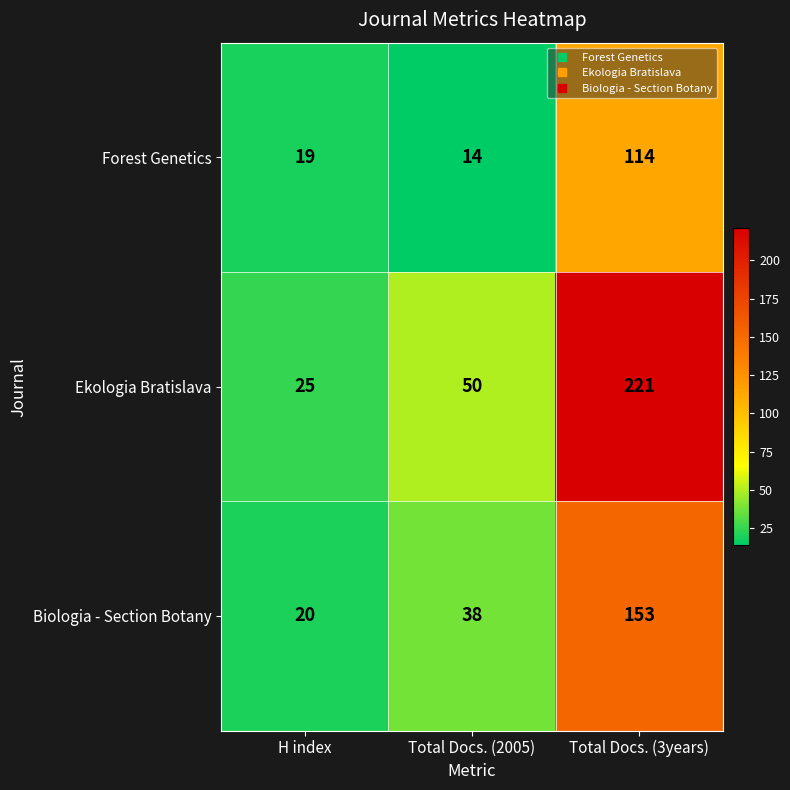

List the series in order of their peak value, lowest first.

Forest Genetics, Biologia - Section Botany, Ekologia Bratislava